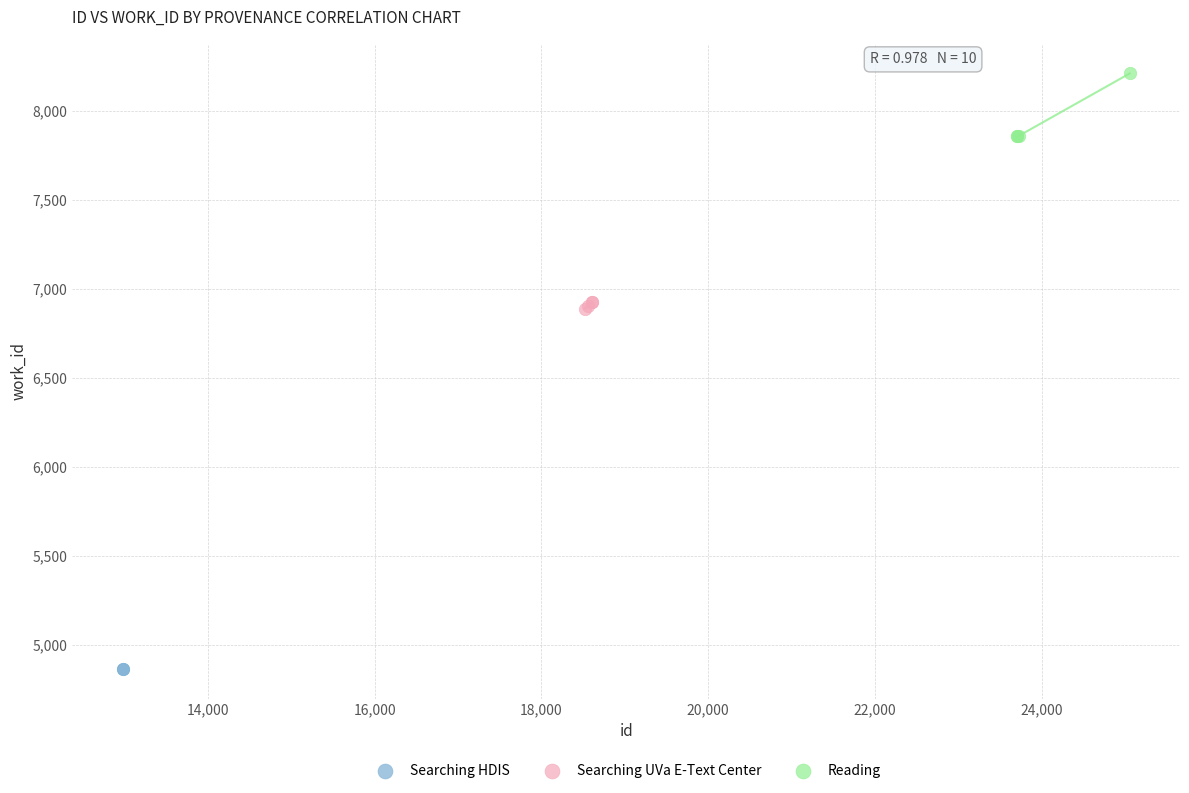

What are all the series names shown in the legend?

Searching HDIS, Searching UVa E-Text Center, Reading